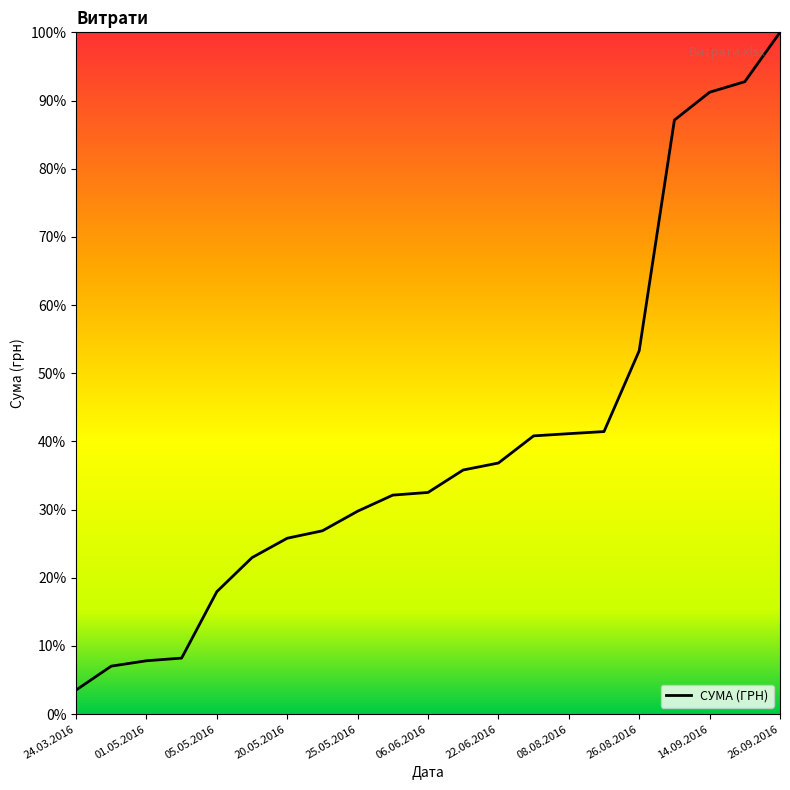

What is the difference between the second highest and second lowest values?

85.7